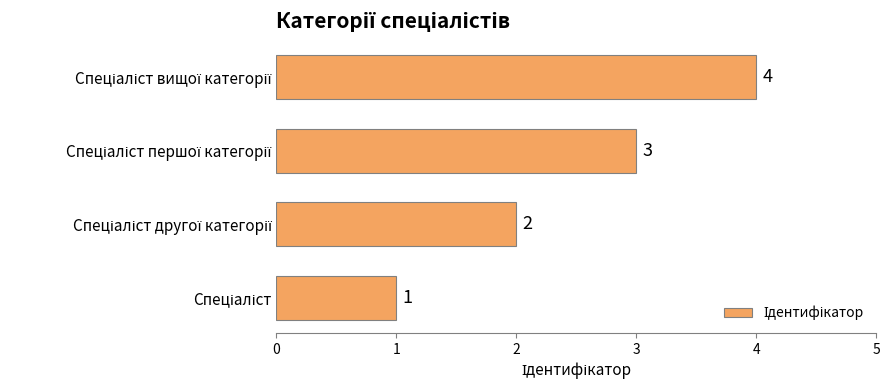

What is the greatest value displayed?

4